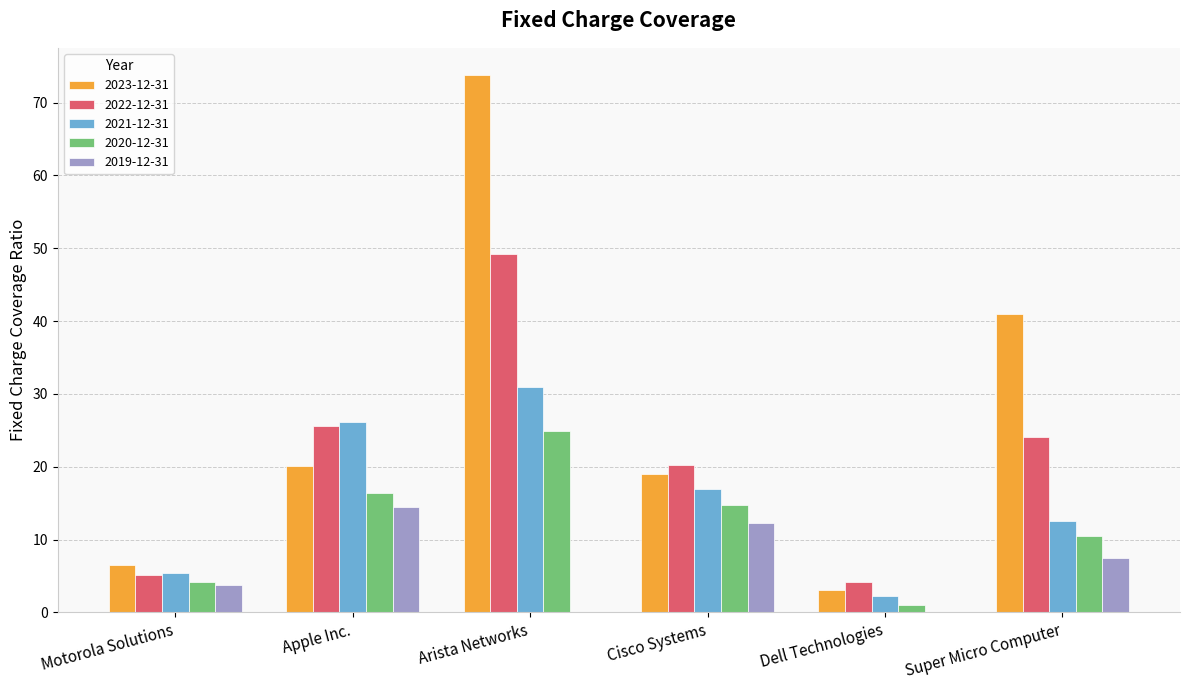

At which category is the sum across all series the highest?

Arista Networks